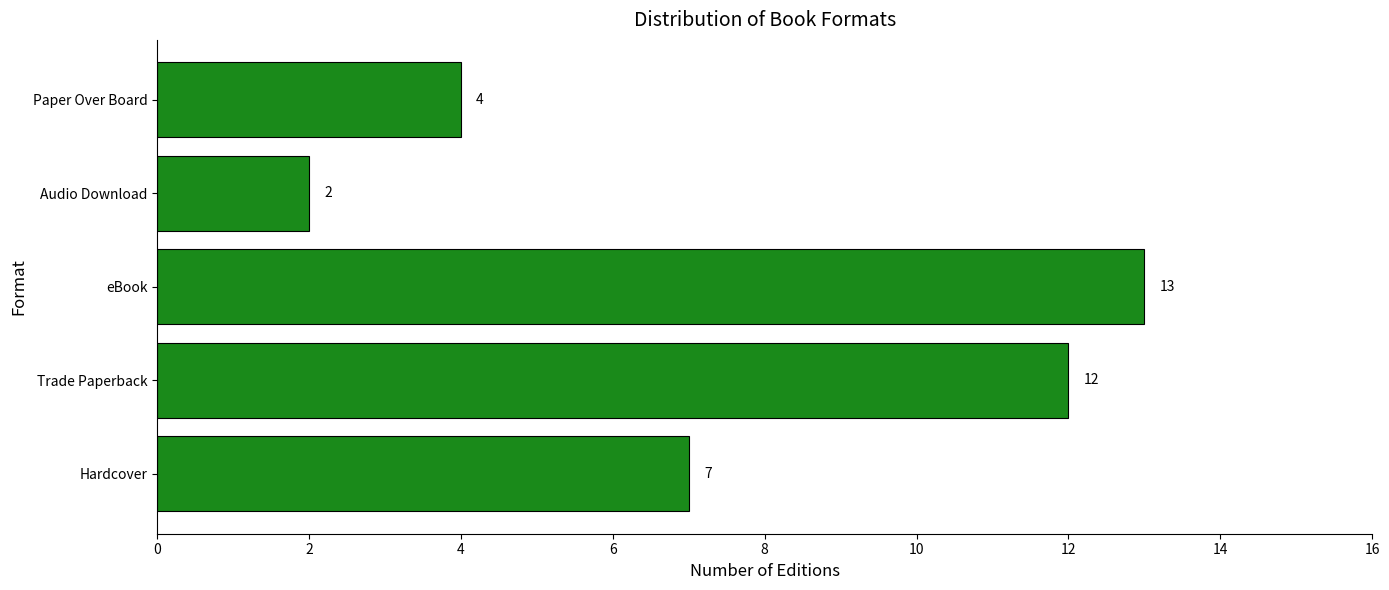

Rank the categories by value from lowest to highest.

Audio Download, Paper Over Board, Hardcover, Trade Paperback, eBook